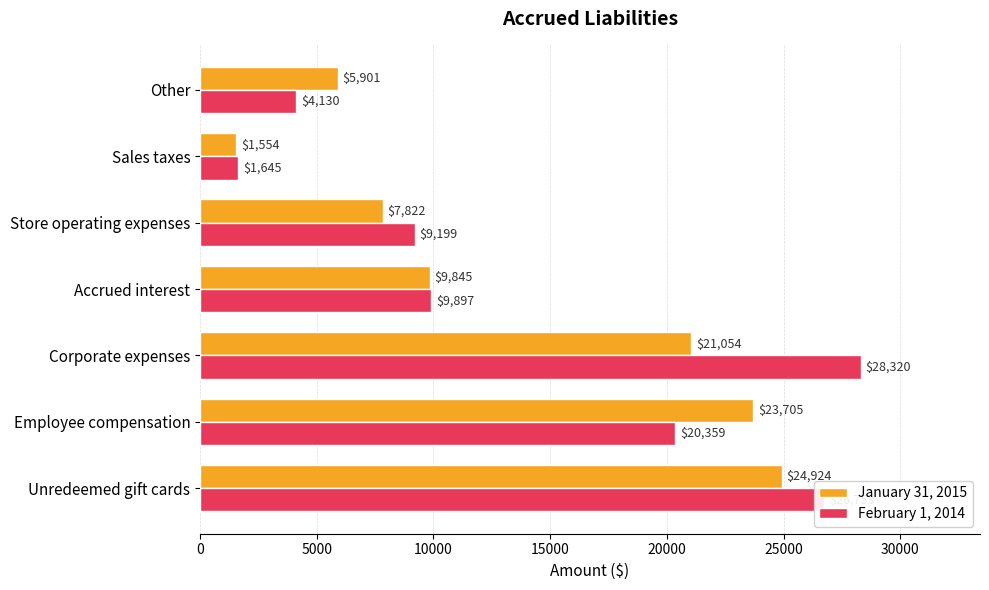

What are all the series names shown in the legend?

January 31, 2015, February 1, 2014